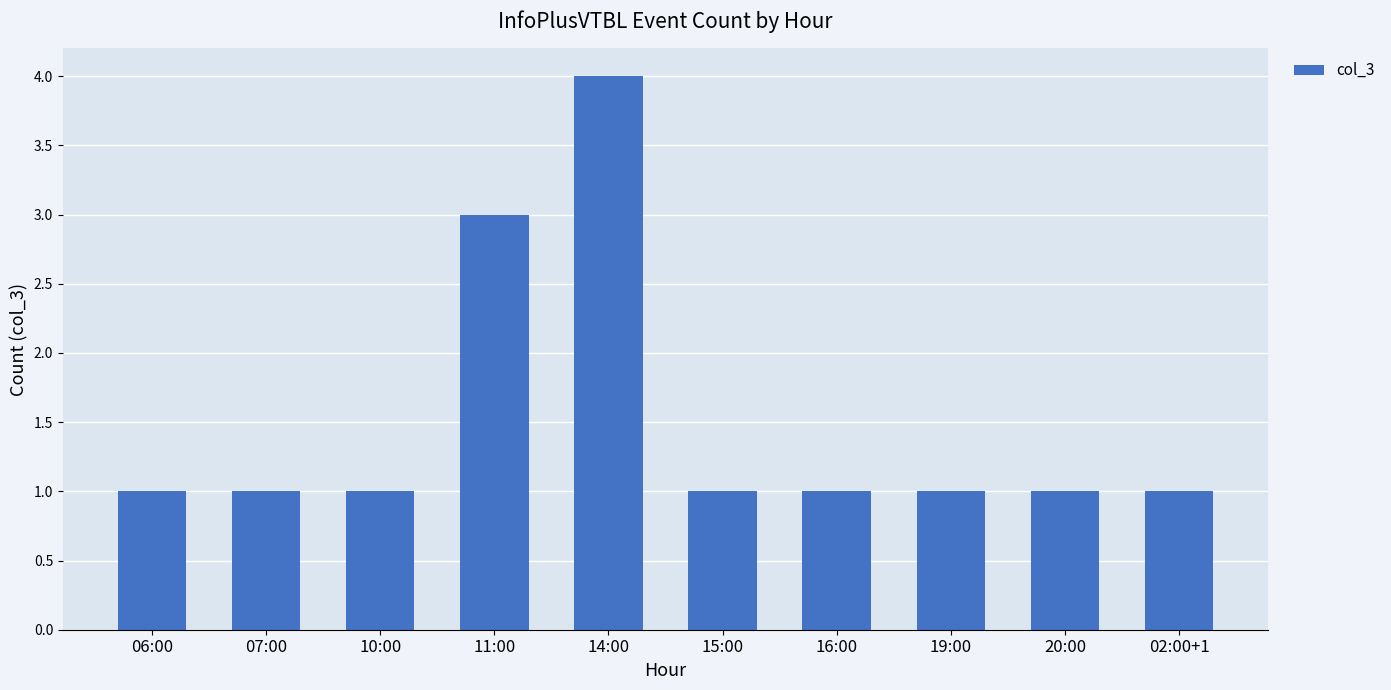

What is the change in value from 06:00 to 11:00?

+2